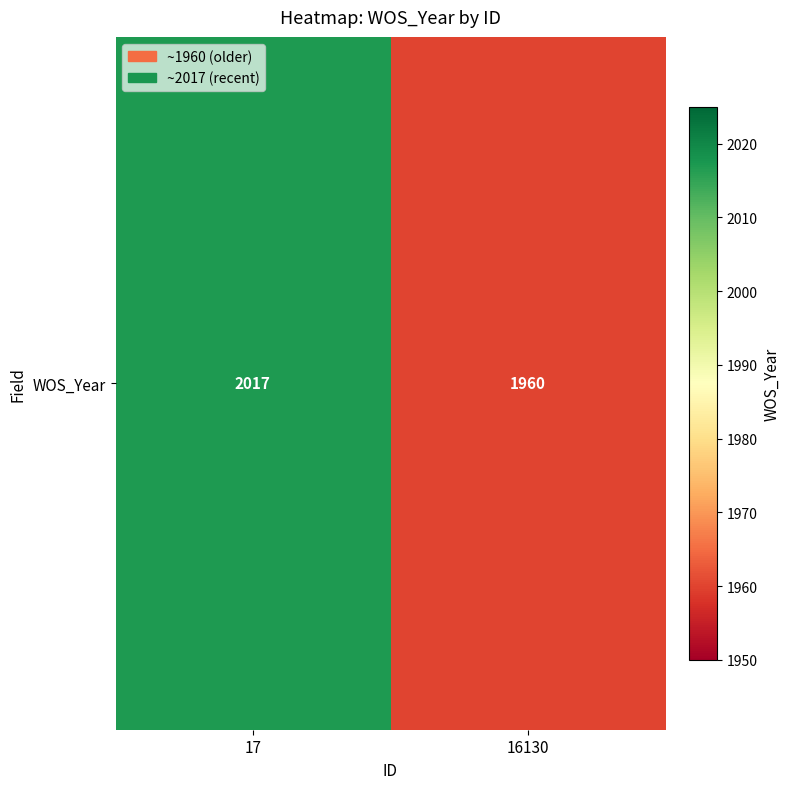

Rank the categories by value from highest to lowest.

17, 16130